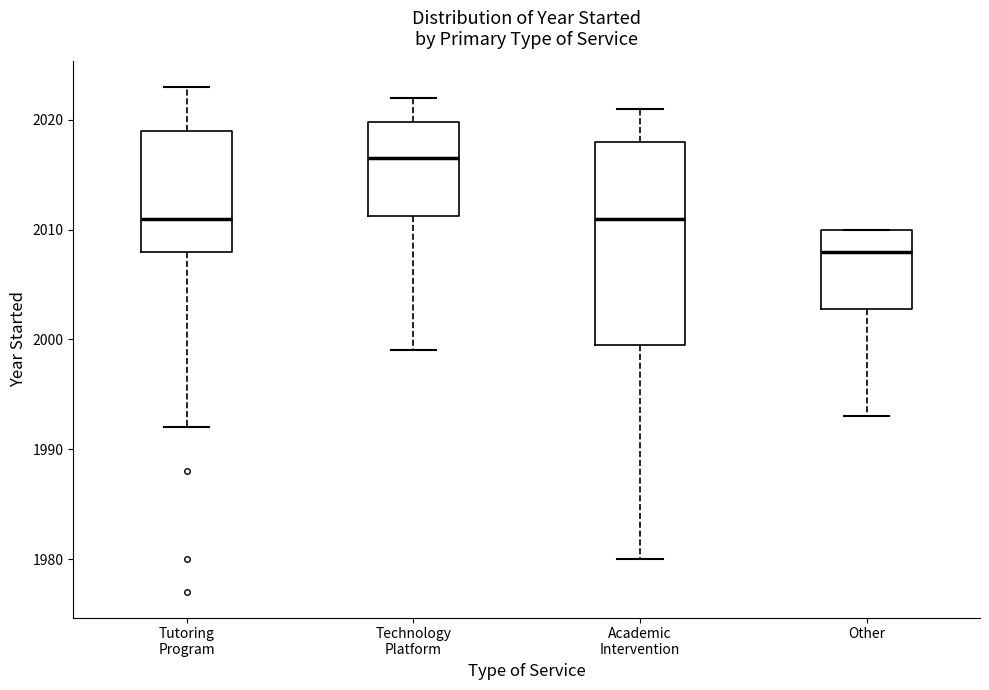

Reading left to right, transcribe this box plot: for each box, give where its median line is, the range the box spans, and where its two whiskers end, as read against the y-axis. The values are not printed on the chart, so give them approximately, as read against the axis.

Tutoring Program: median 2011, box 2008 to 2019, whiskers 1992 to 2023
Technology Platform: median 2017, box 2011 to 2020, whiskers 1999 to 2022
Academic Intervention: median 2011, box 2000 to 2018, whiskers 1980 to 2021
Other: median 2008, box 2003 to 2010, whiskers 1993 to 2010